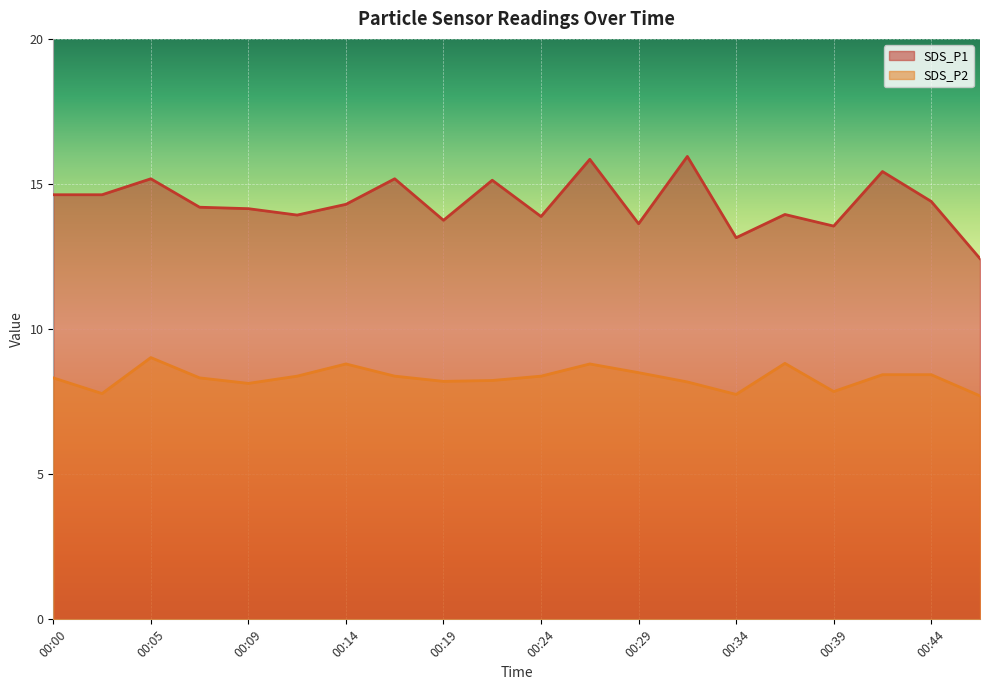

List the labels in order of SDS_P2 value, smallest first.

00:46, 00:34, 00:02, 00:39, 00:09, 00:31, 00:19, 00:22, 00:00, 00:07, 00:12, 00:17, 00:24, 00:41, 00:44, 00:29, 00:14, 00:27, 00:36, 00:05